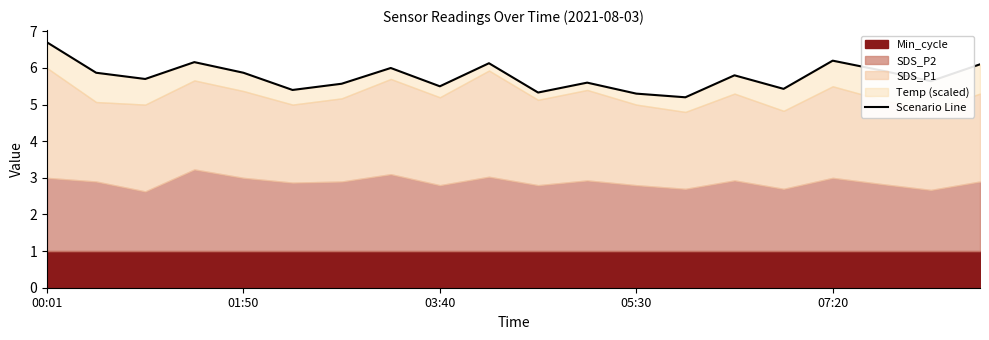

At which category does the chart reach its peak across all series?

00:01